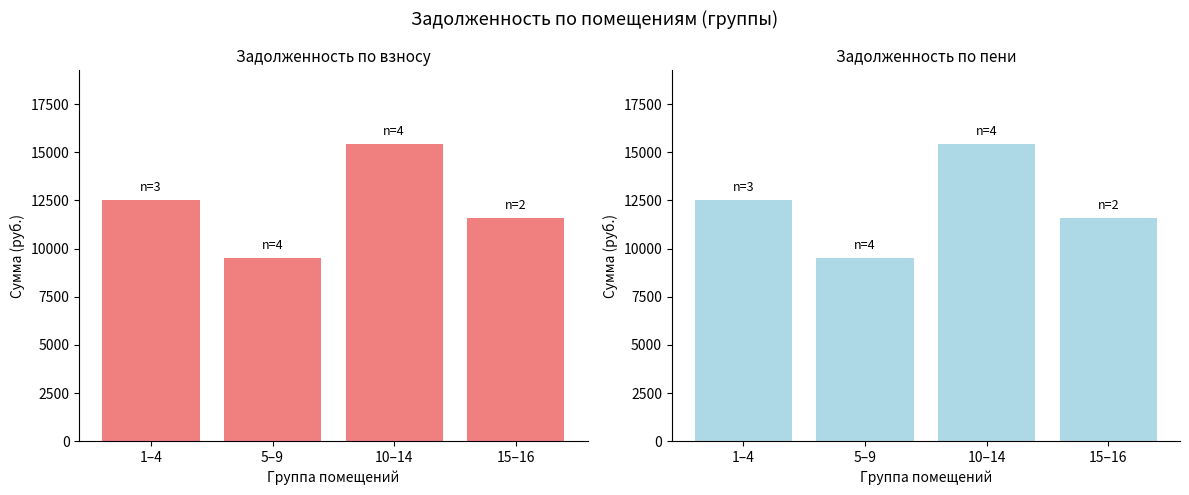

What is the sum of the задолженность (взнос) values at 10–14 and 1–4?

27950.8